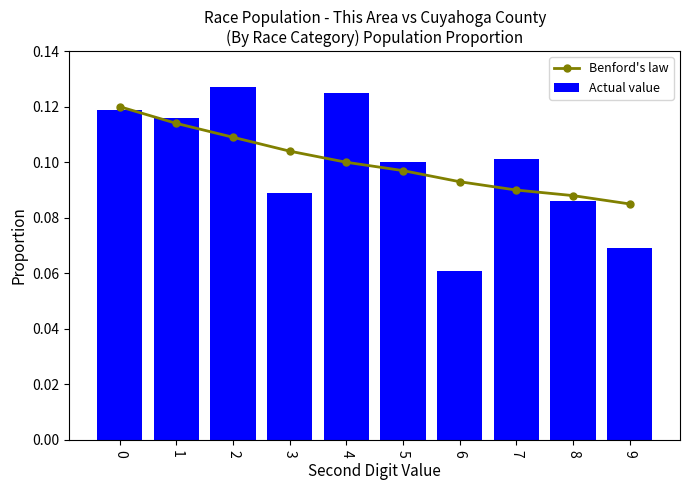

At which category does the chart reach its minimum across all series?

6